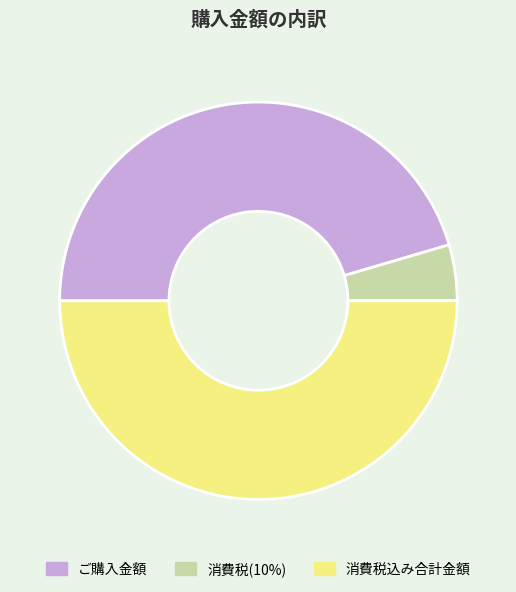

Rank the categories by value from highest to lowest.

消費税込み合計金額, ご購入金額, 消費税(10%)